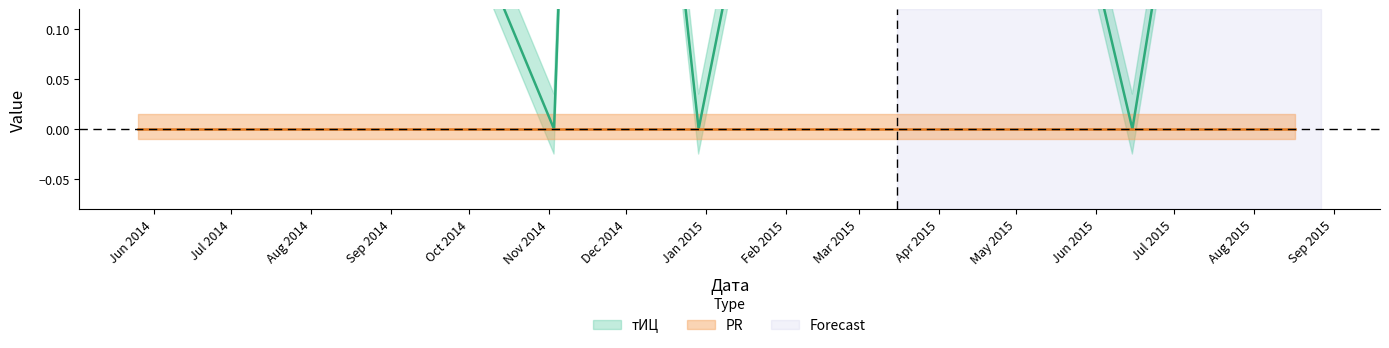

What is the sum of all values?

4